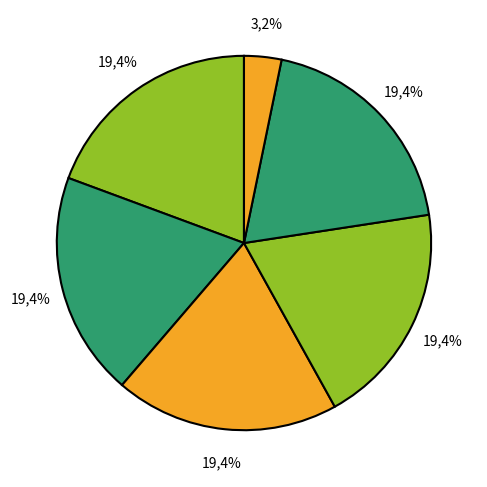

What percentage is NOT represented by Лифт 5?

83.8%